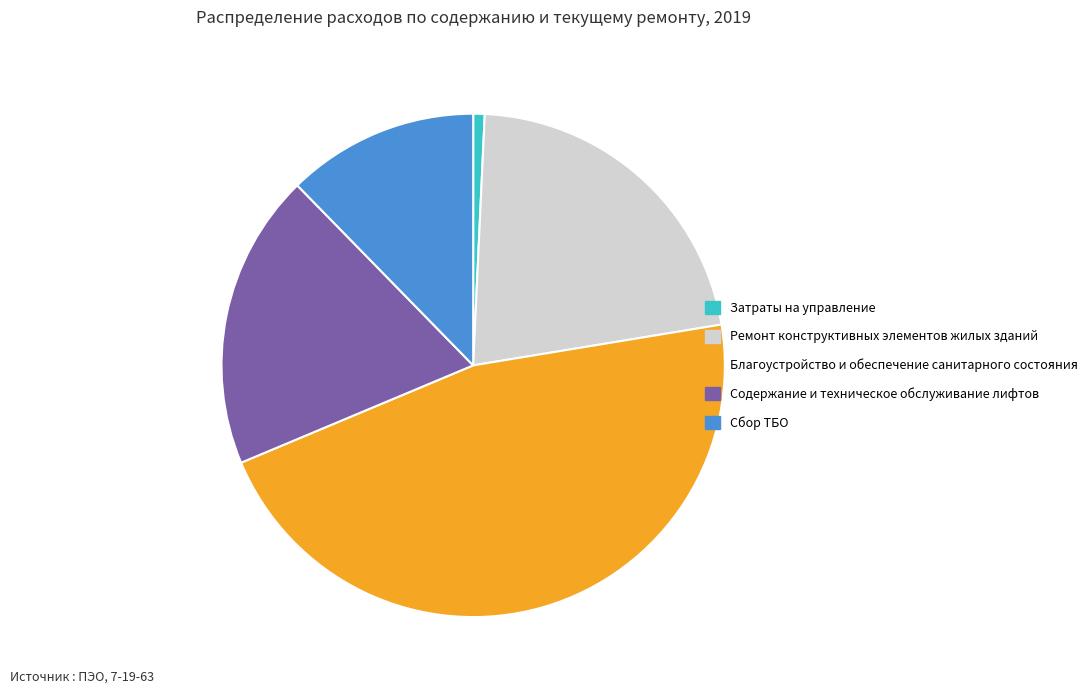

Rank the categories by value from lowest to highest.

Затраты на управление, Сбор ТБО, Содержание и техническое обслуживание лифтов, Ремонт конструктивных элементов жилых зданий, Благоустройство и обеспечение санитарного состояния